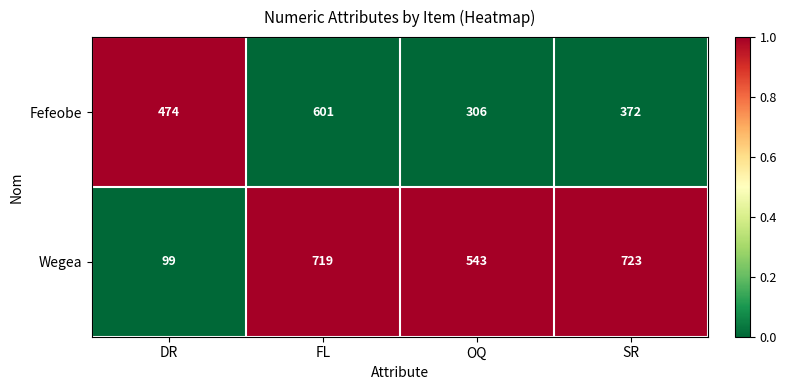

At which category does the chart reach its minimum across all series?

DR